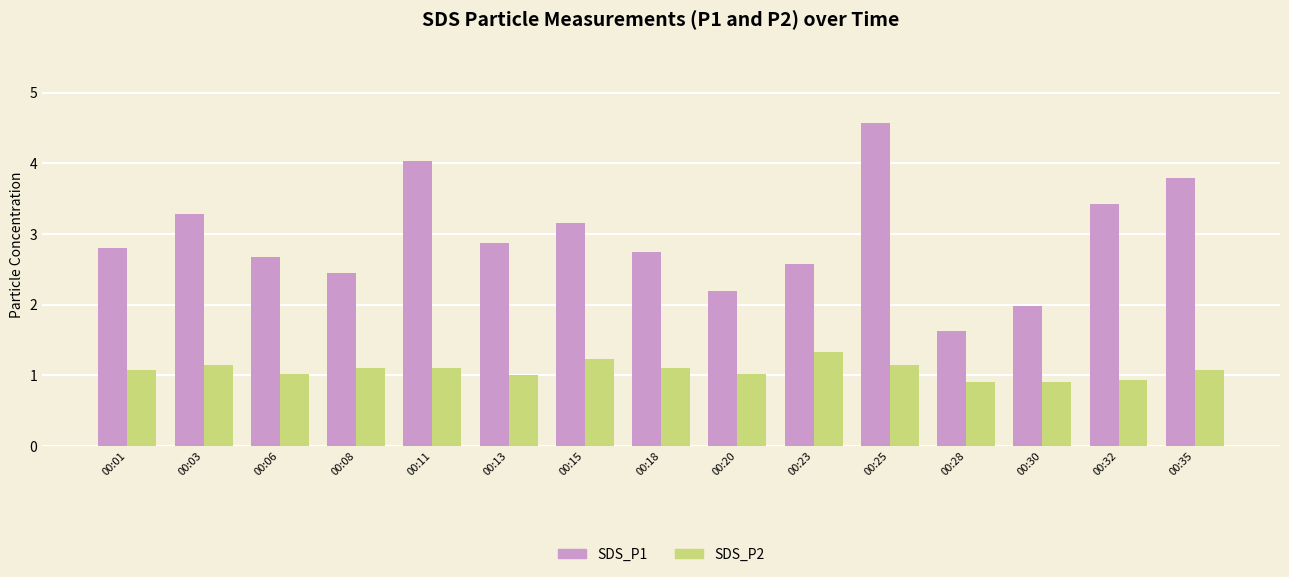

What is the total value across all series at 00:20?

3.2